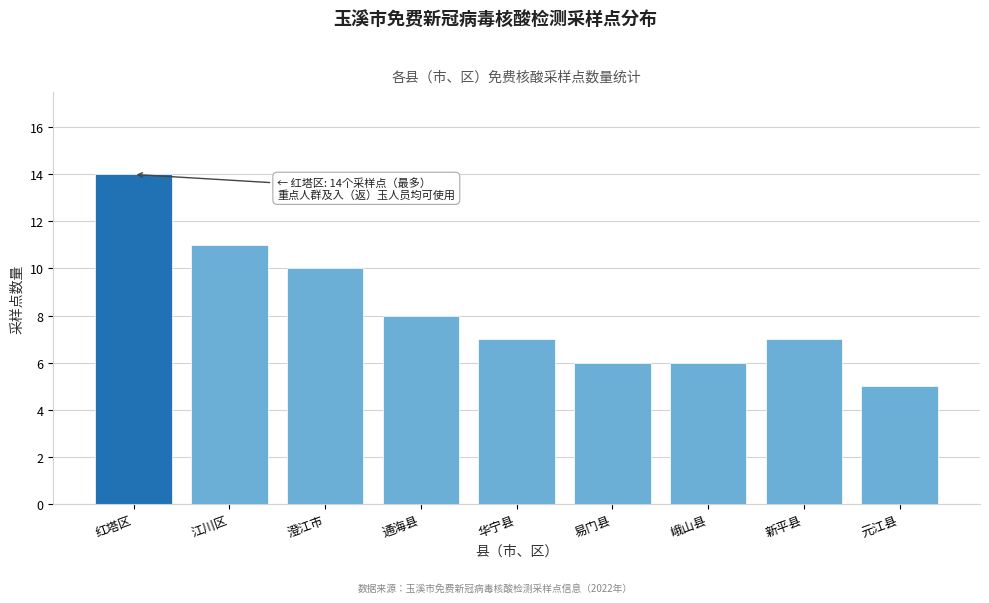

Reading right to left, what are all the values shown in this chart?

元江县=5	新平县=7	峨山县=6	易门县=6	华宁县=7	通海县=8	澄江市=10	江川区=11	红塔区=14